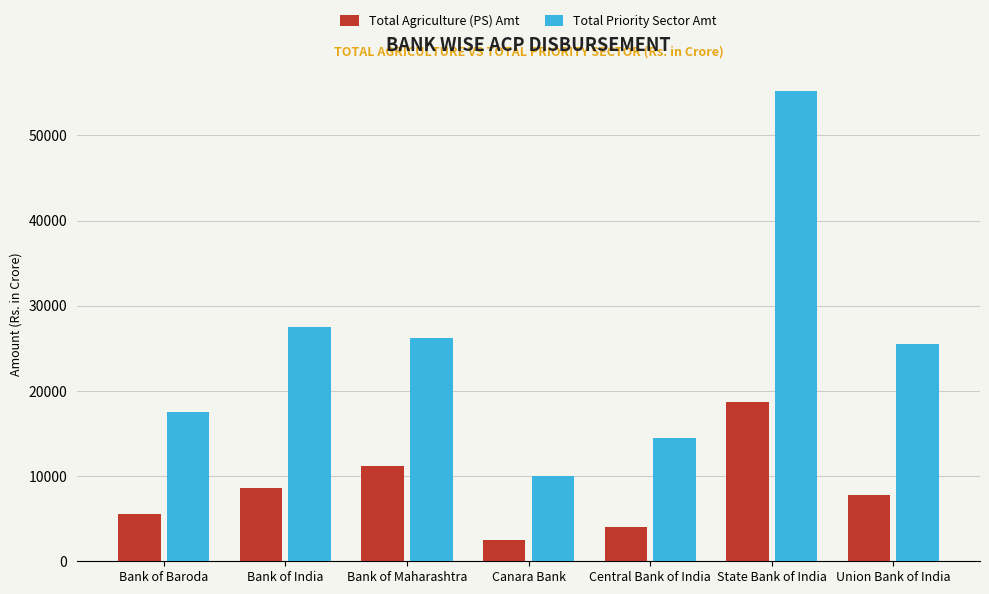

What are all the series names shown in the legend?

Total Agriculture (PS) Amt, Total Priority Sector Amt